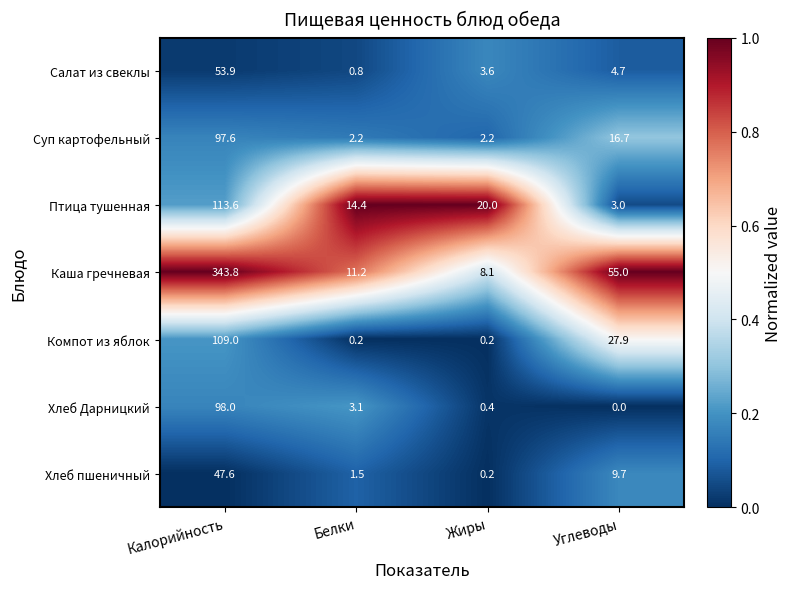

How many data points does each series have?

4